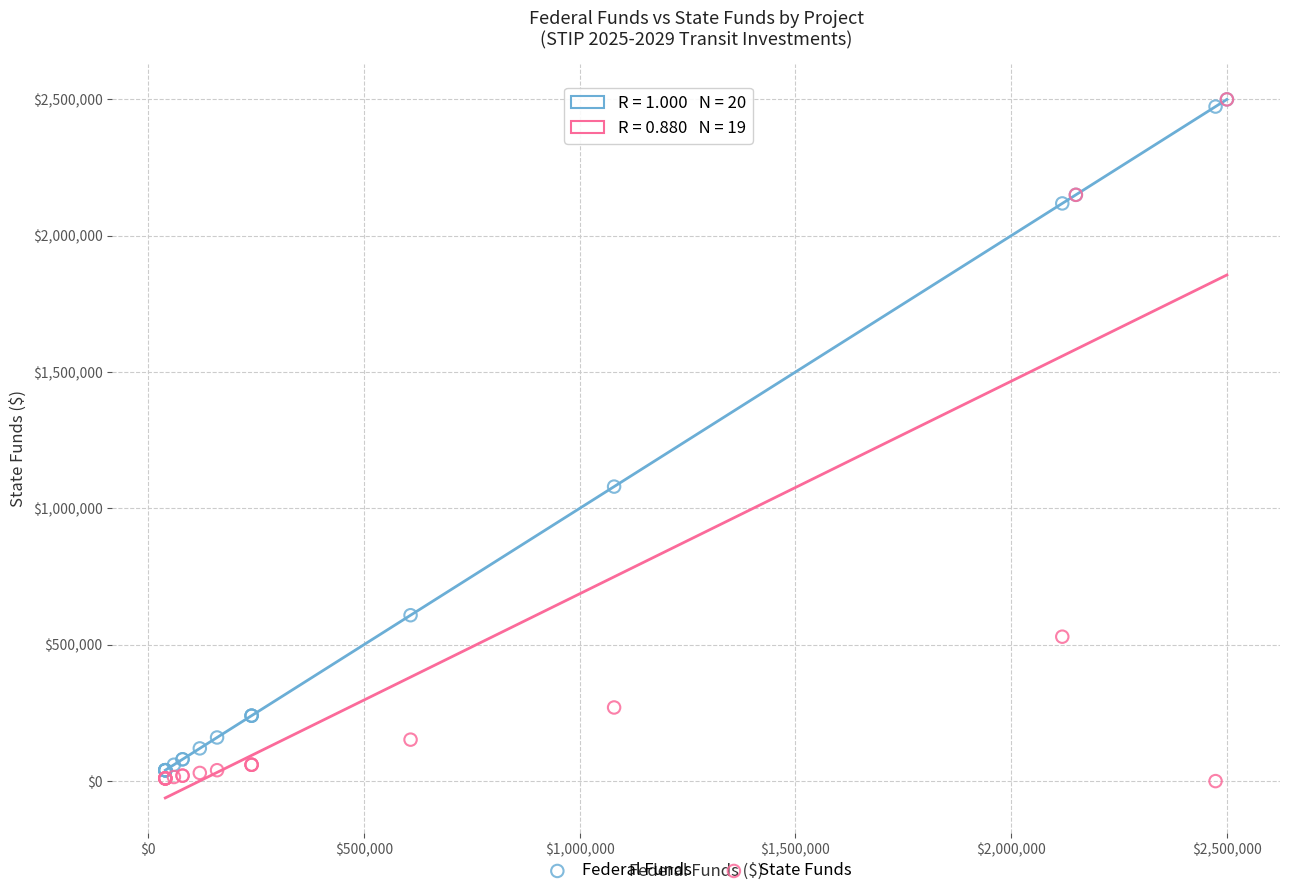

In the Federal Funds series, what Y value is closest to 1270000?

1080000